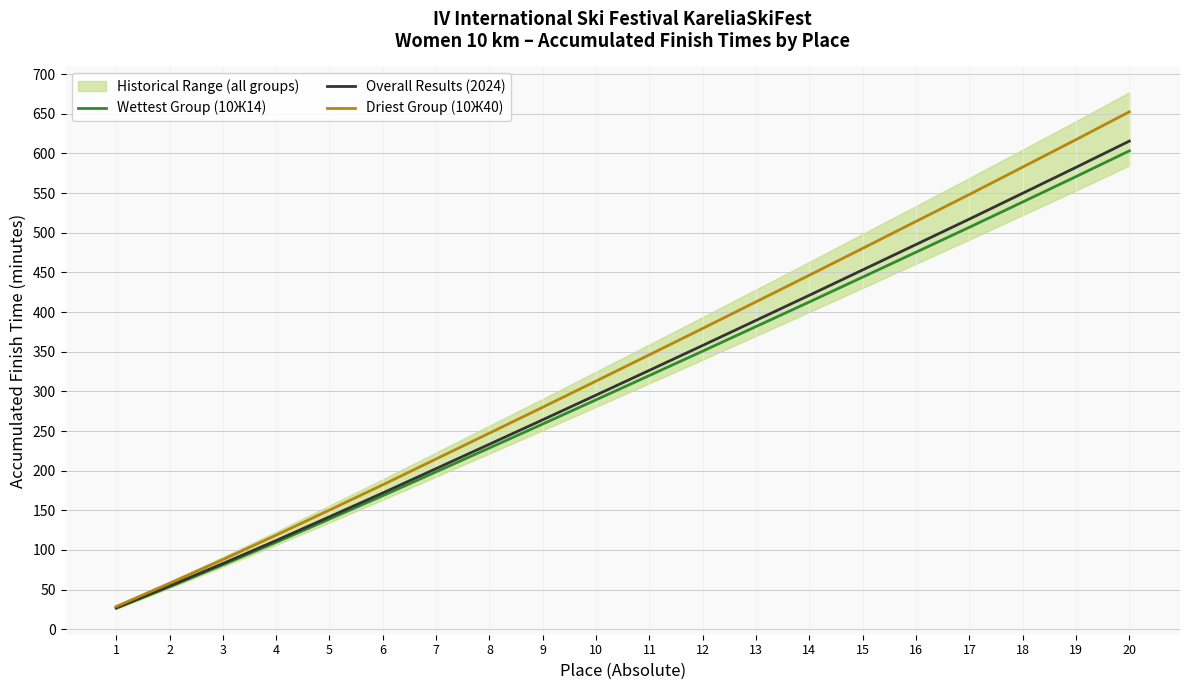

True or false: Overall Results (2024) and Driest Group (10Ж40) cross at least once.

False